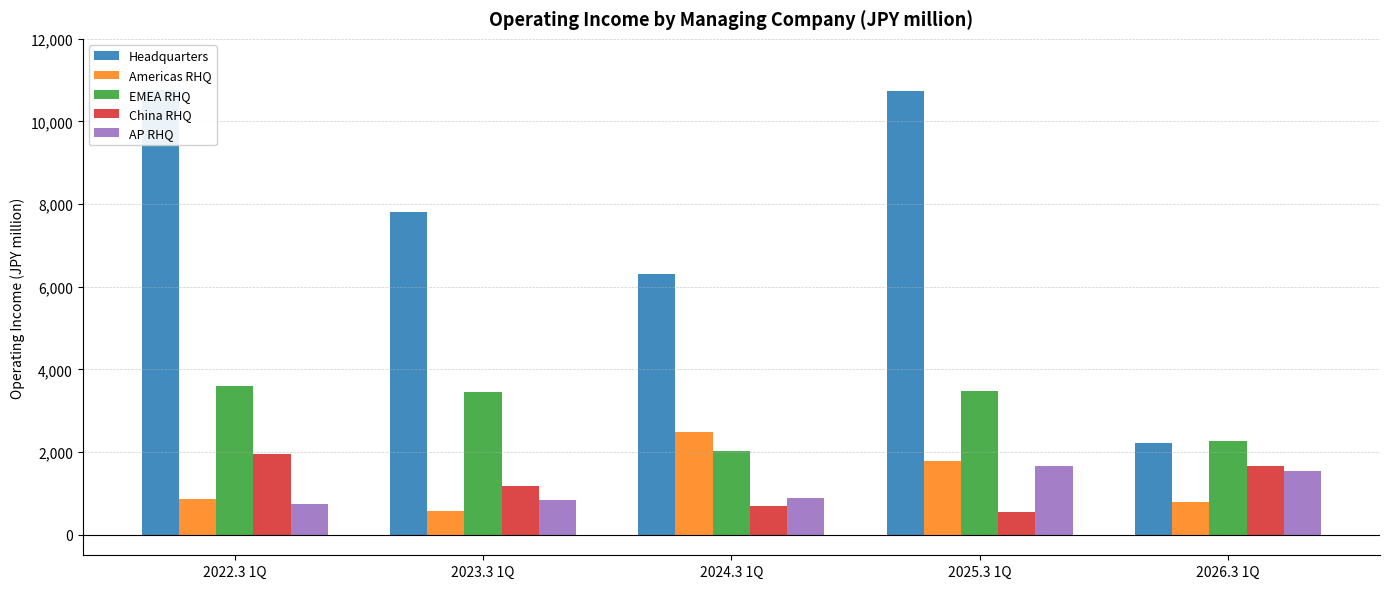

What is the highest value of the EMEA RHQ series?

3588